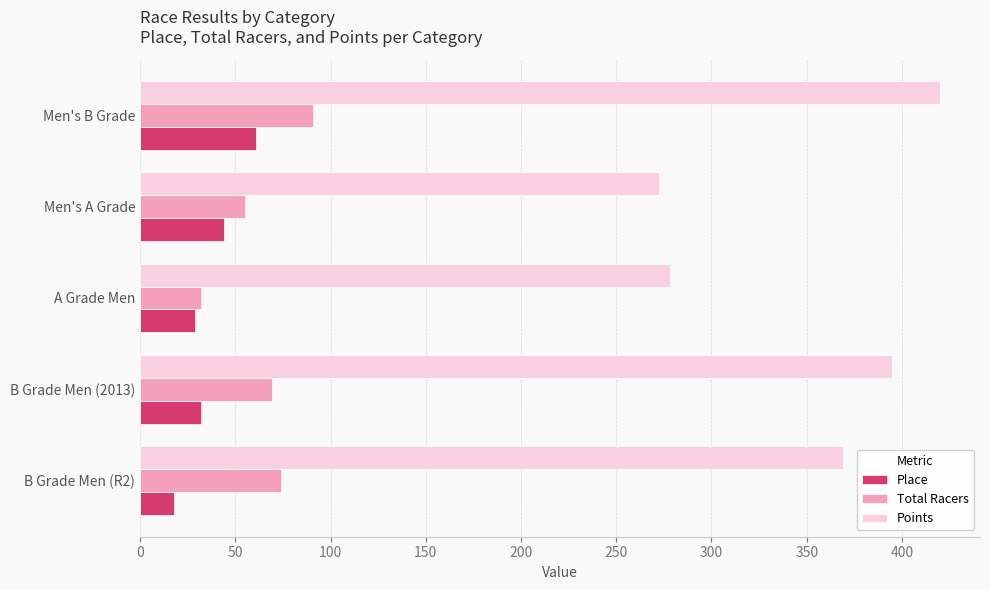

List the series in order of their peak value, highest first.

Points, Total Racers, Place